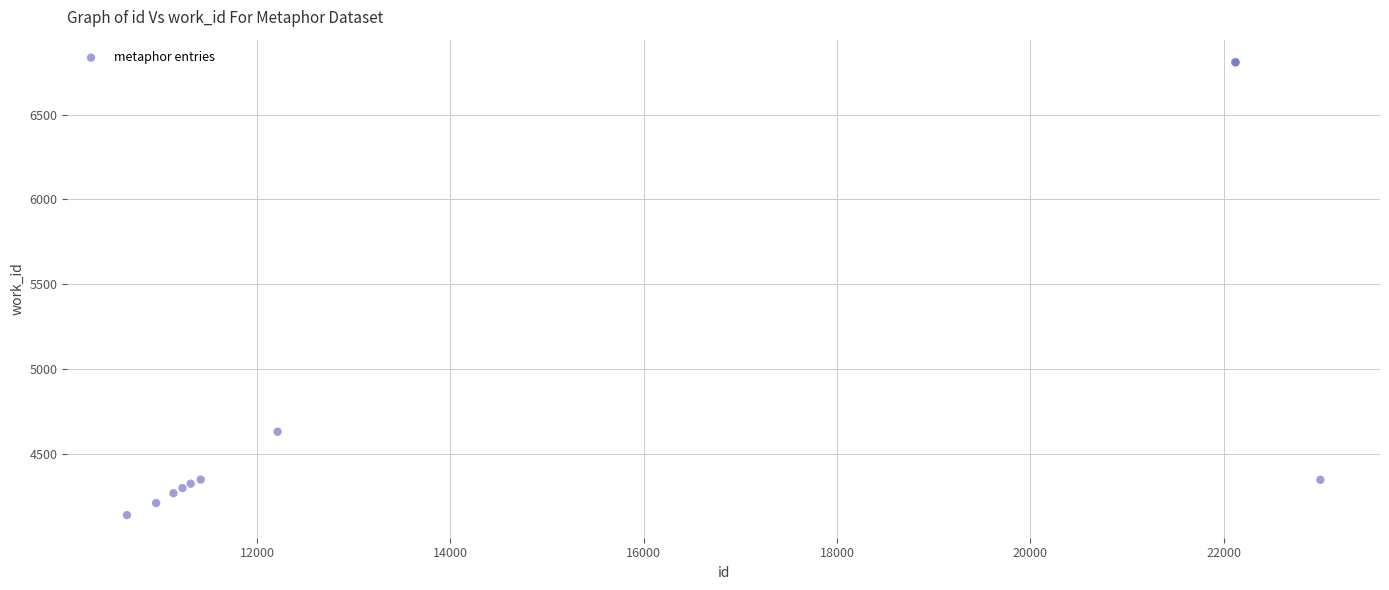

What Y value in the scatter plot is closest to 5474?

4631